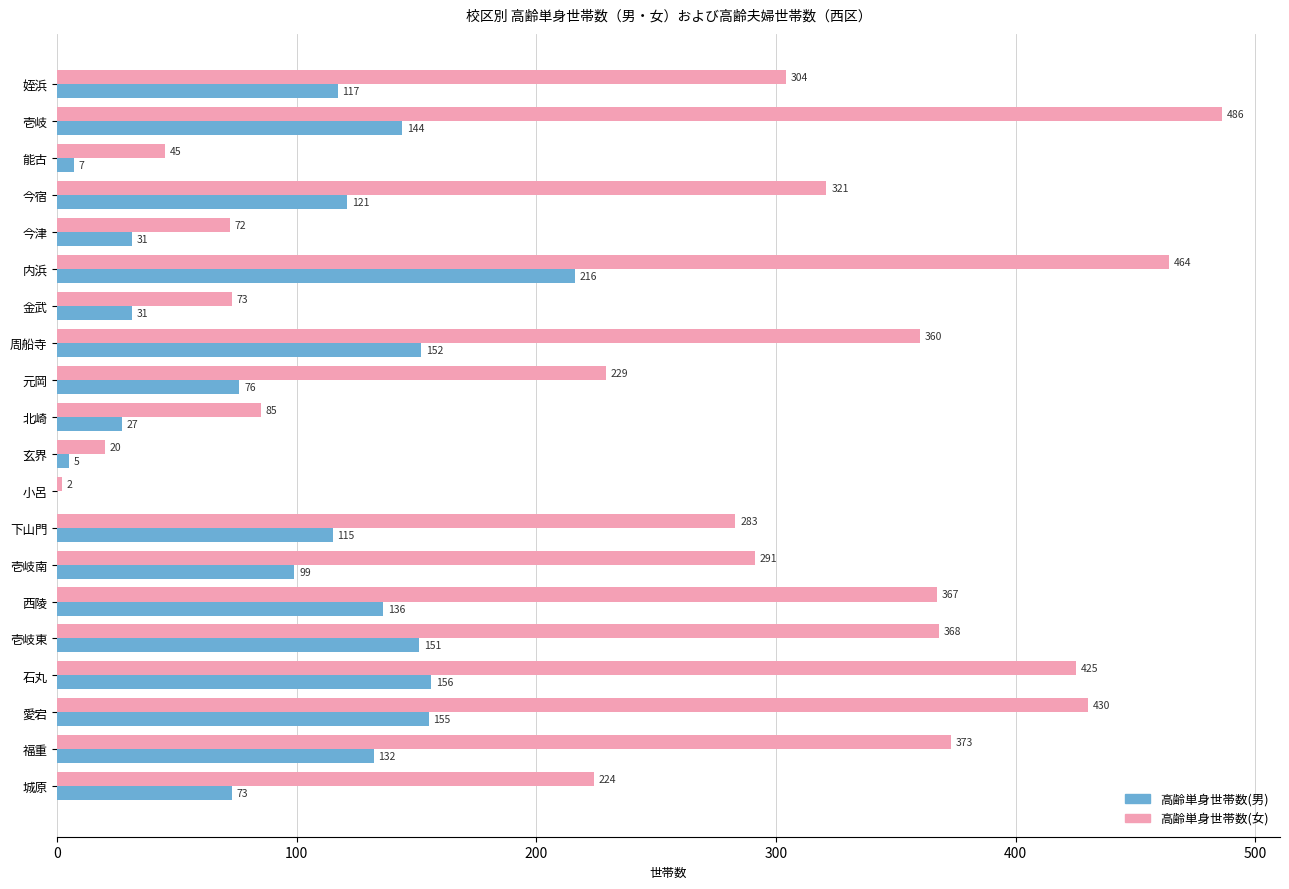

Which category has the highest value in the 高齢単身世帯数(男) series?

内浜